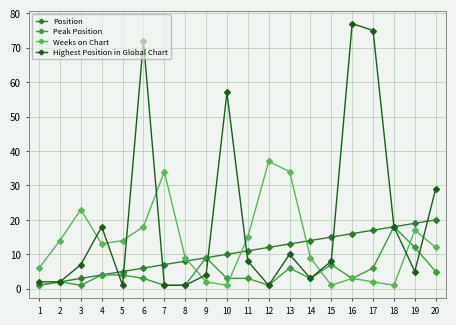

What is the sum of all Peak Position values?

93